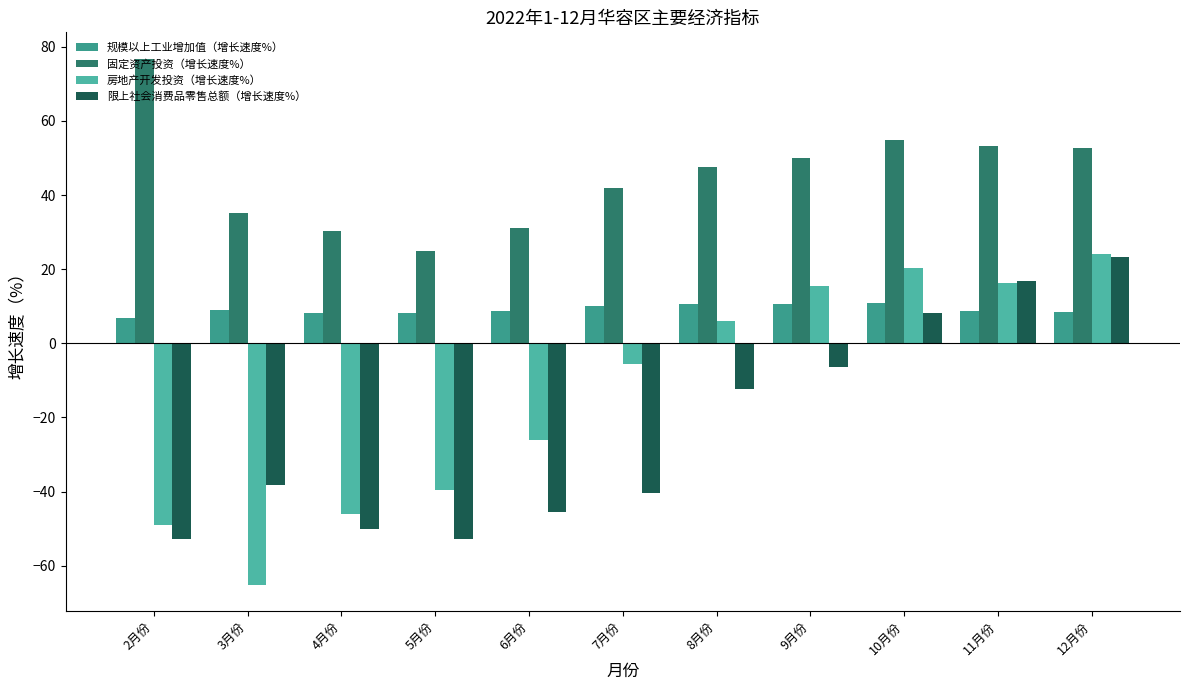

What is the total value across all series at 10月份?

94.2